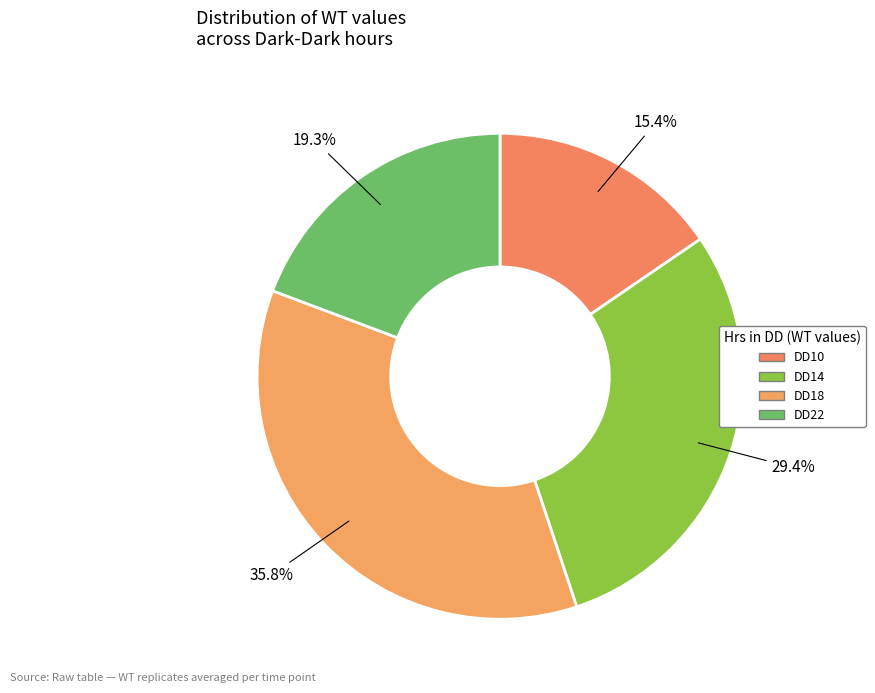

How many slices are in this pie chart?

4